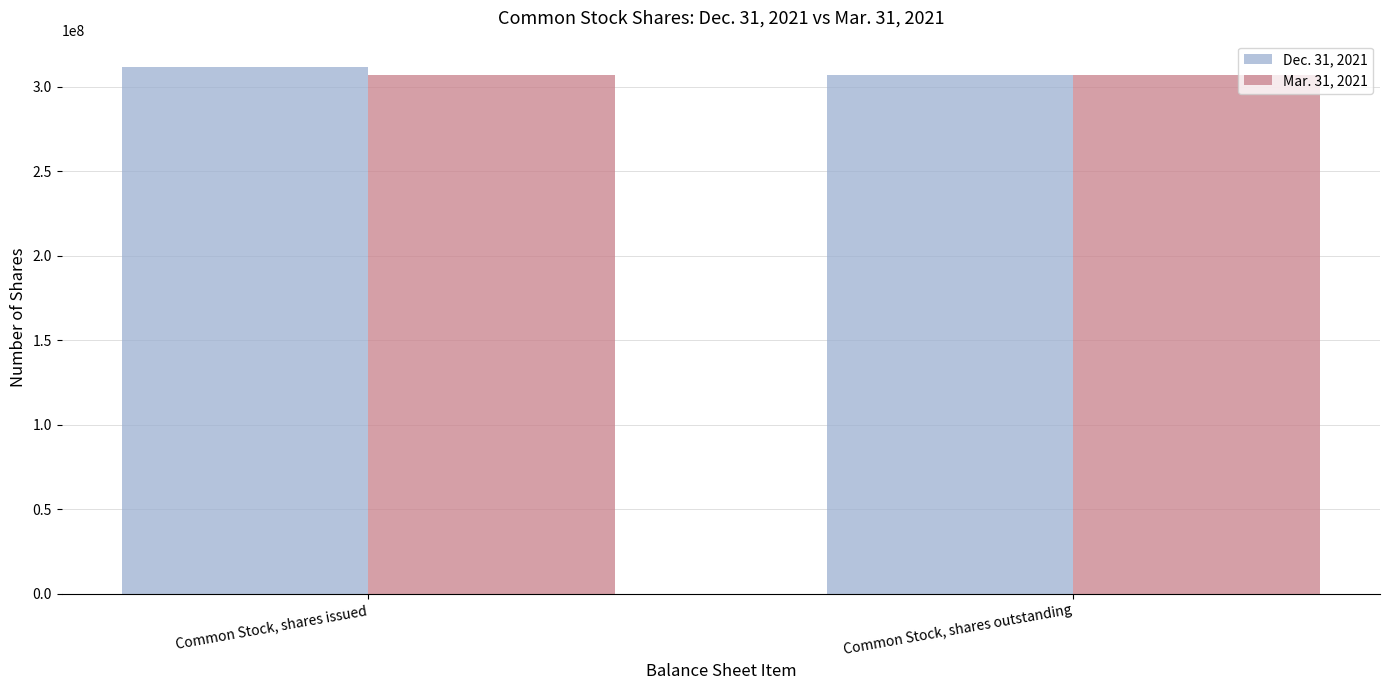

List the series in order of their peak value, highest first.

Dec. 31, 2021, Mar. 31, 2021